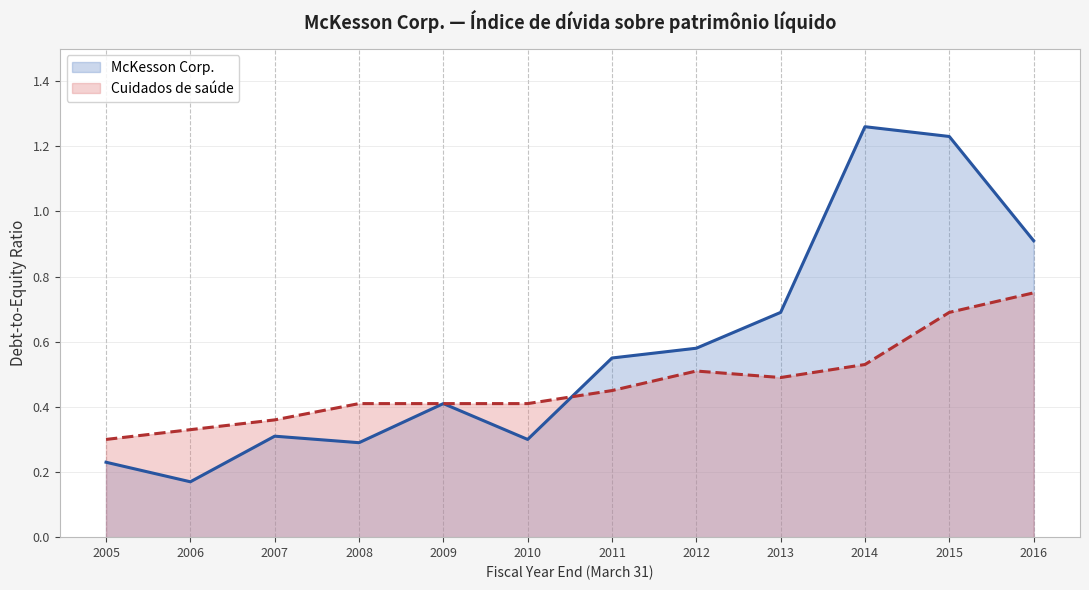

At which category does McKesson Corp. reach its first local peak?

2007